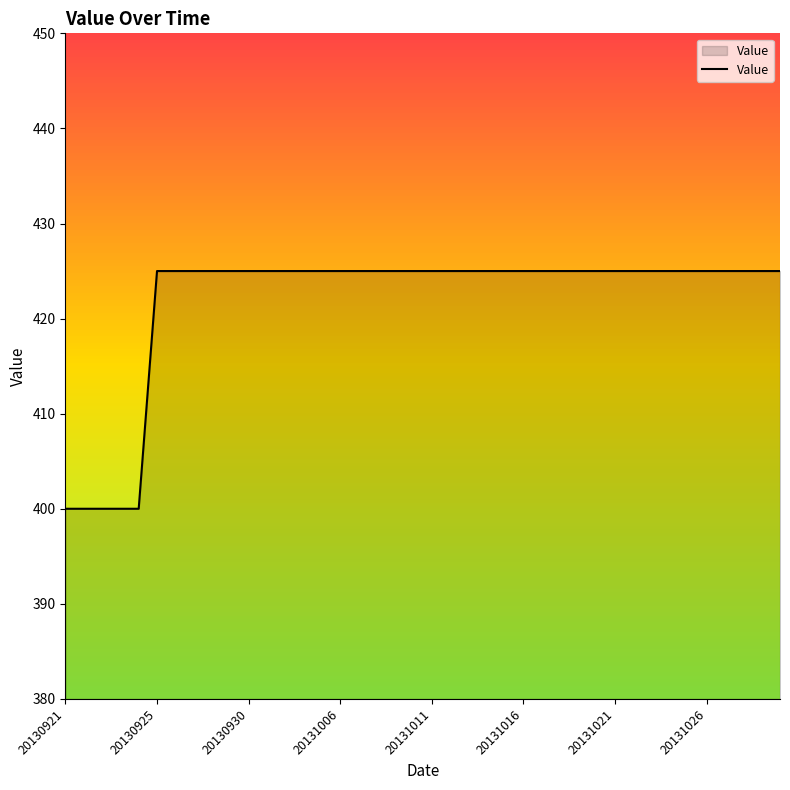

What is the difference between the maximum and minimum values?

25